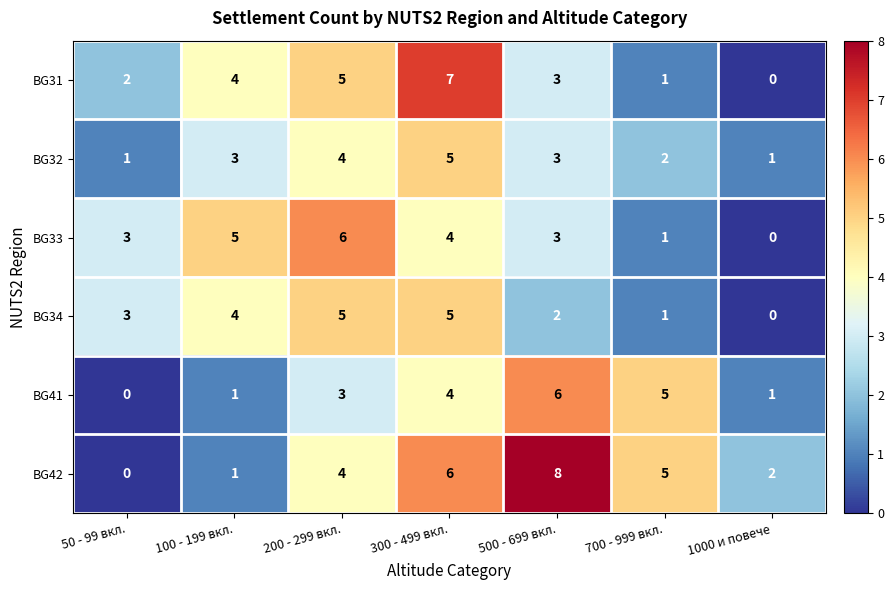

What is the highest value of the BG32 series?

5